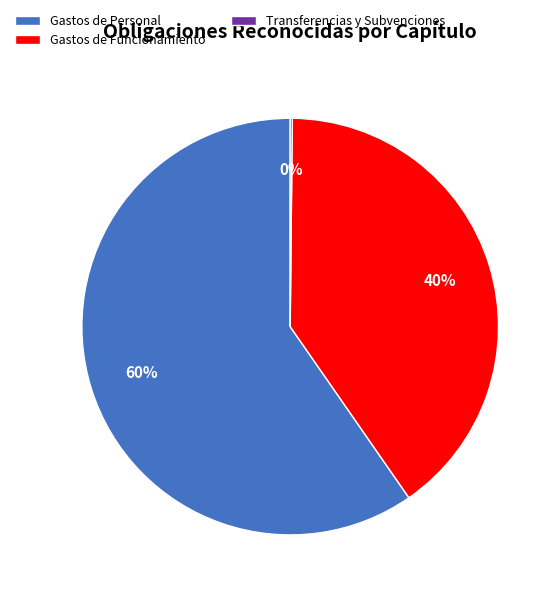

Which category has the biggest portion of the pie?

Gastos de Personal